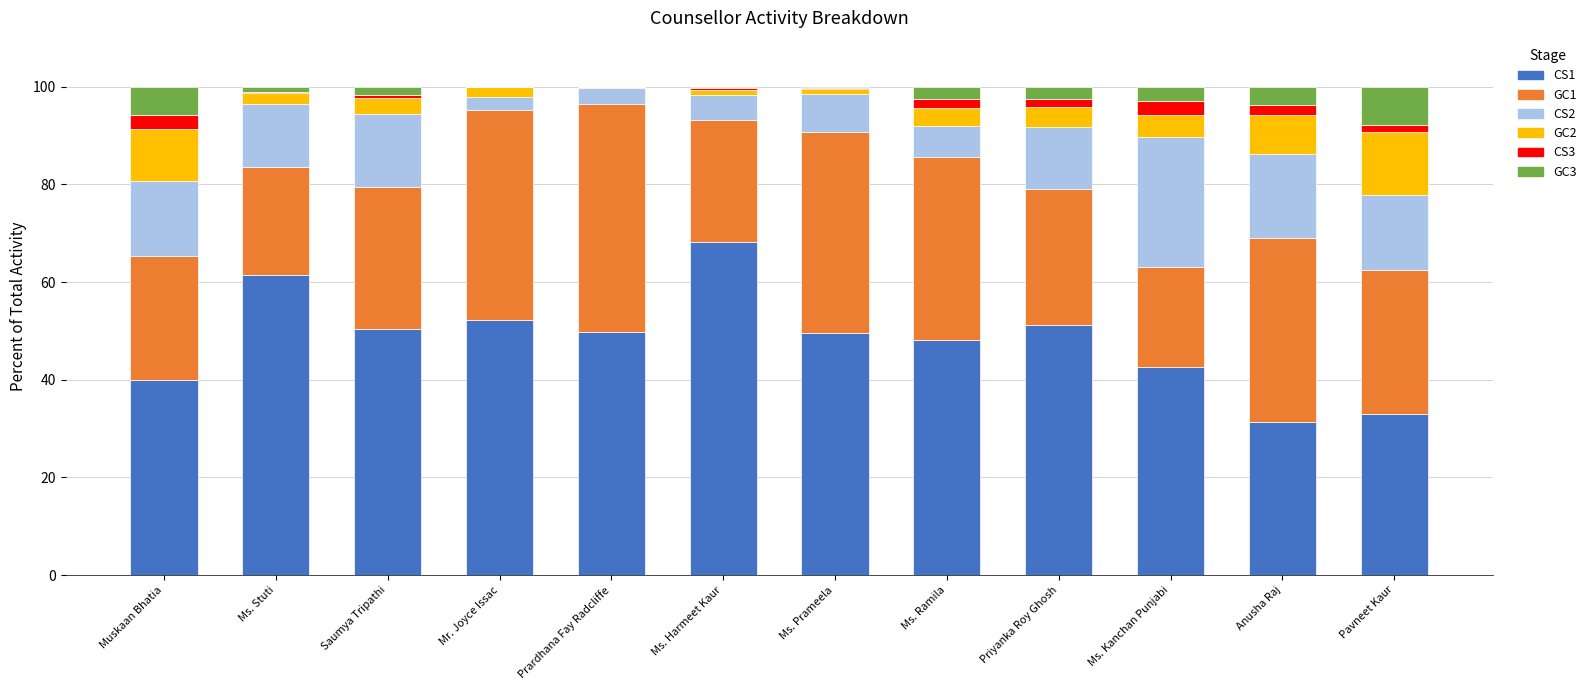

True or false: CS1 has a value of 79.9 at Ms. Ramila.

False